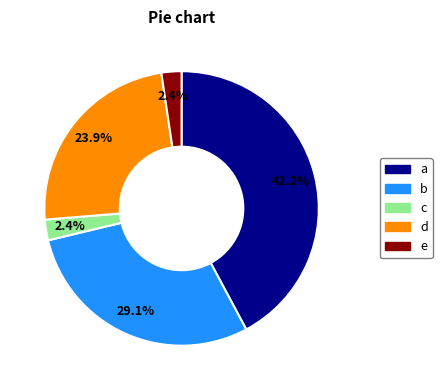

Is there any slice that represents more than half of the pie?

No